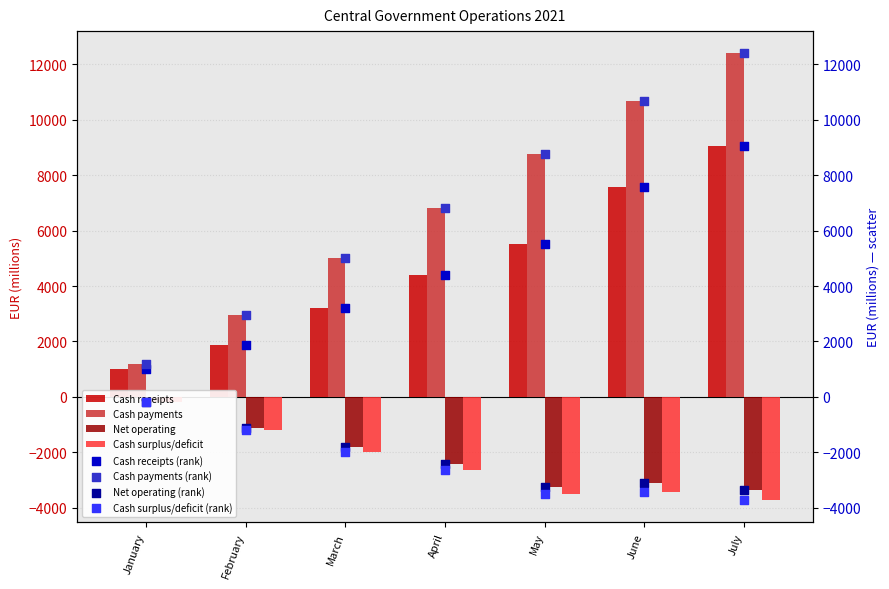

Is the value of Cash payments at May greater than the value of Net operating at July?

Yes